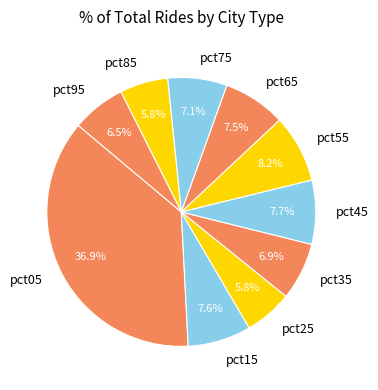

To the nearest percent, what portion does pct15 represent?

8%